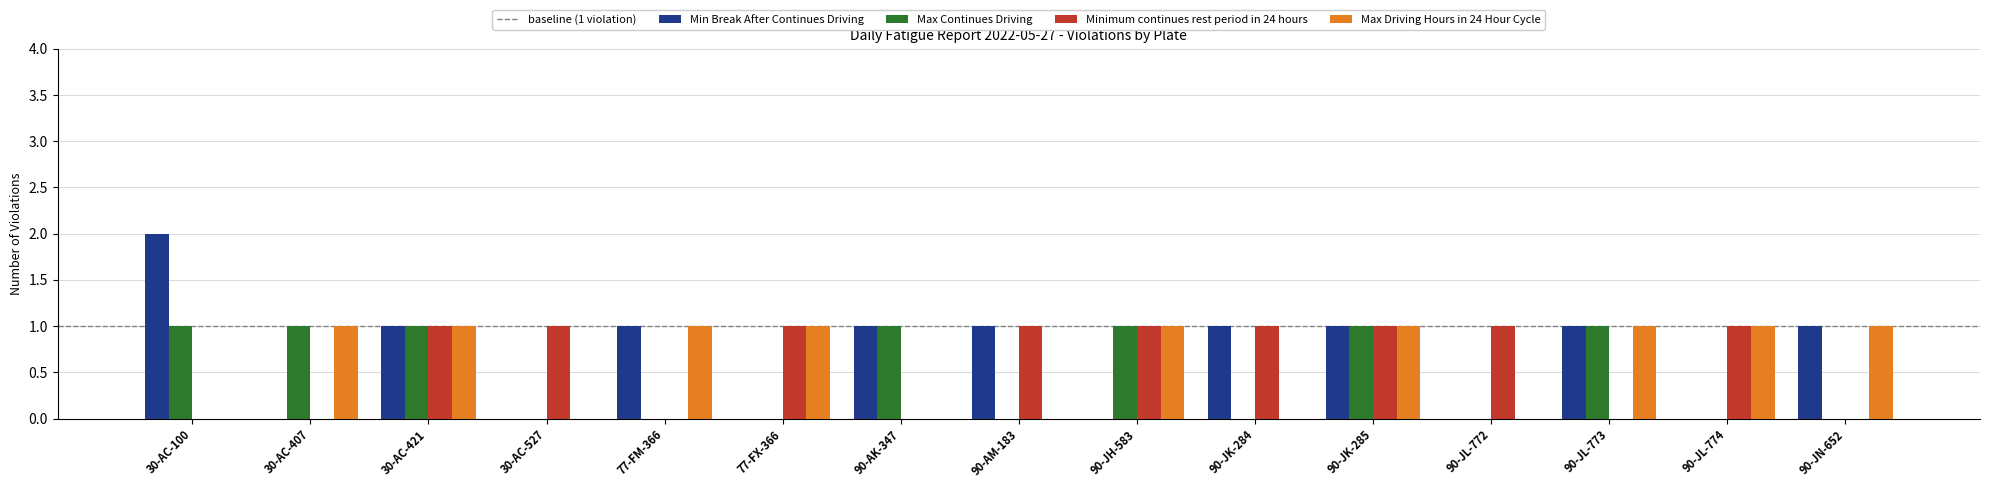

Count the number of categories in the chart.

15